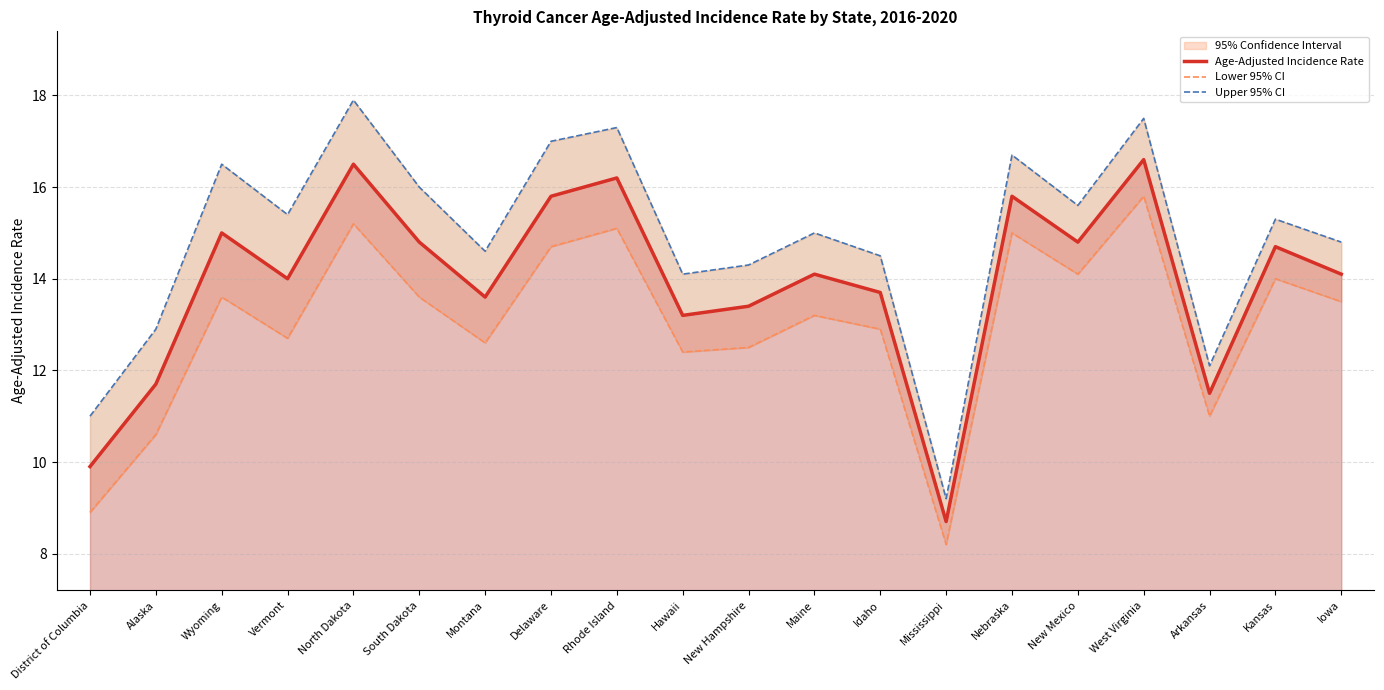

How many data points in Lower 95% CI are above 13?

11